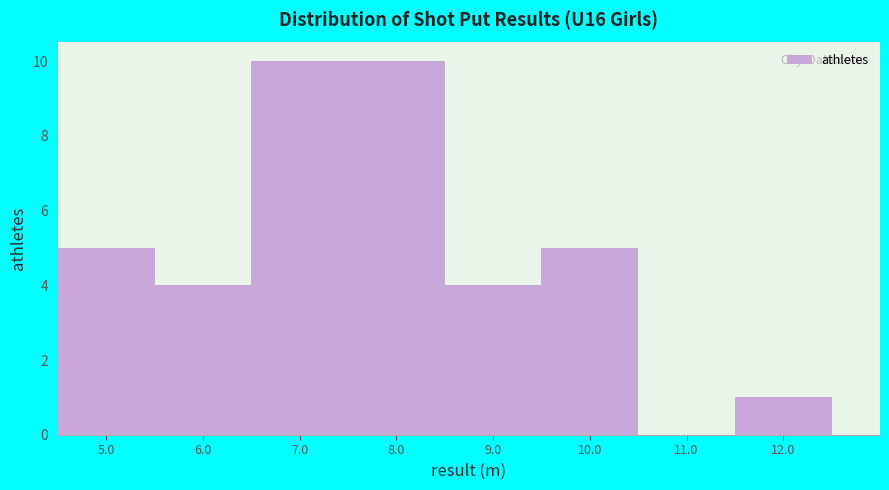

Reading left to right, list all the values displayed in this chart.

5.0=5	6.0=4	7.0=10	8.0=10	9.0=4	10.0=5	11.0=0	12.0=1